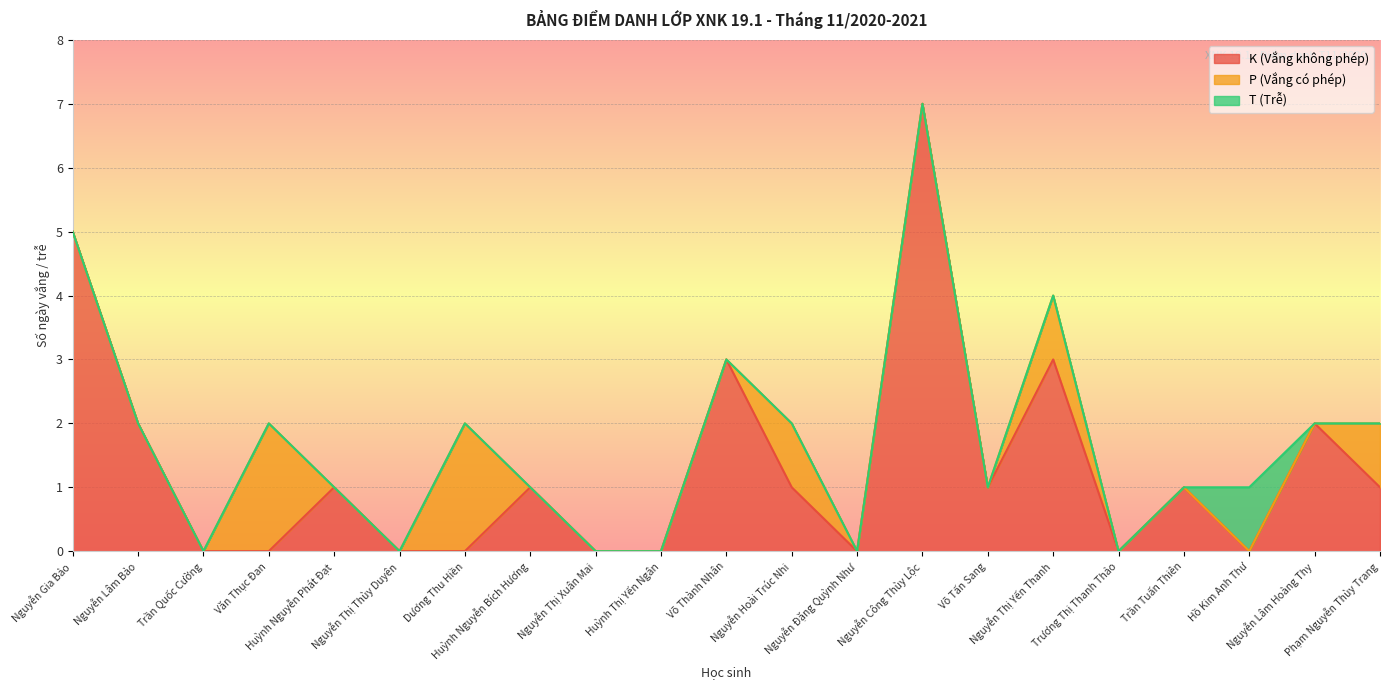

Where is the first local maximum for T (Trễ)?

Hồ Kim Anh Thư